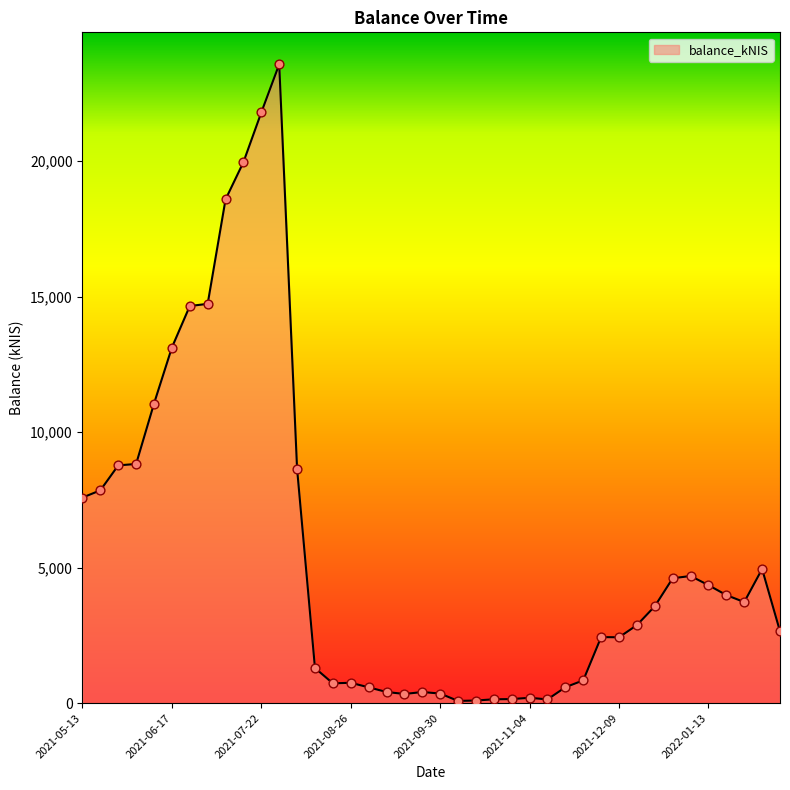

What is the maximum value shown in the chart?

23579.3